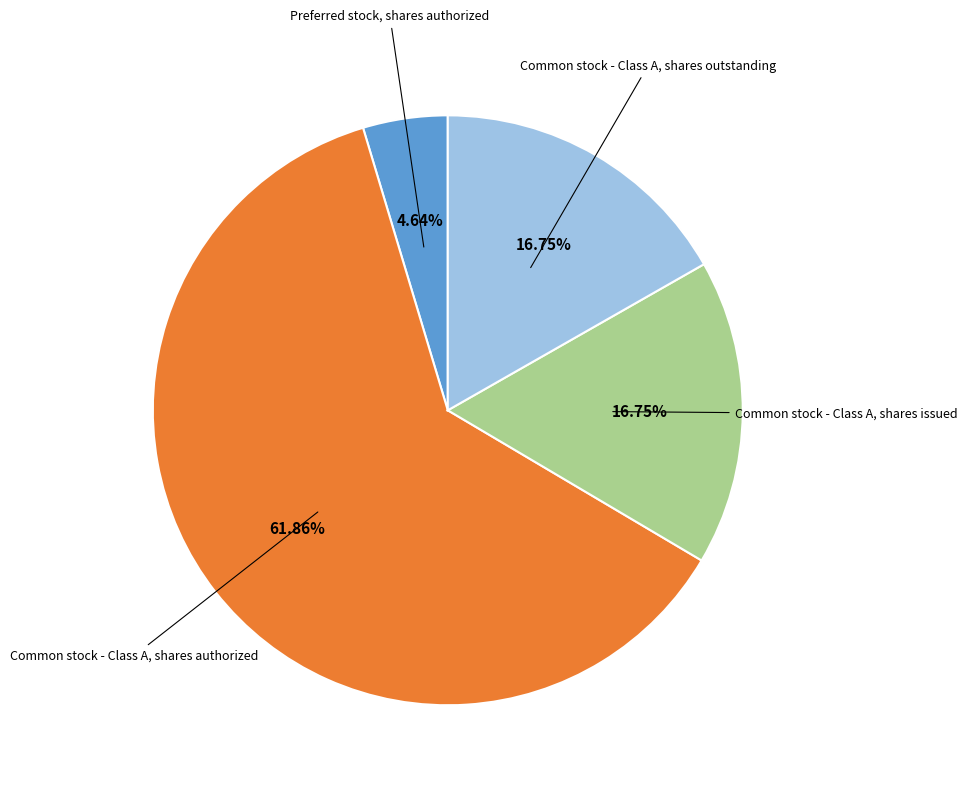

Does any single category account for the majority?

Yes